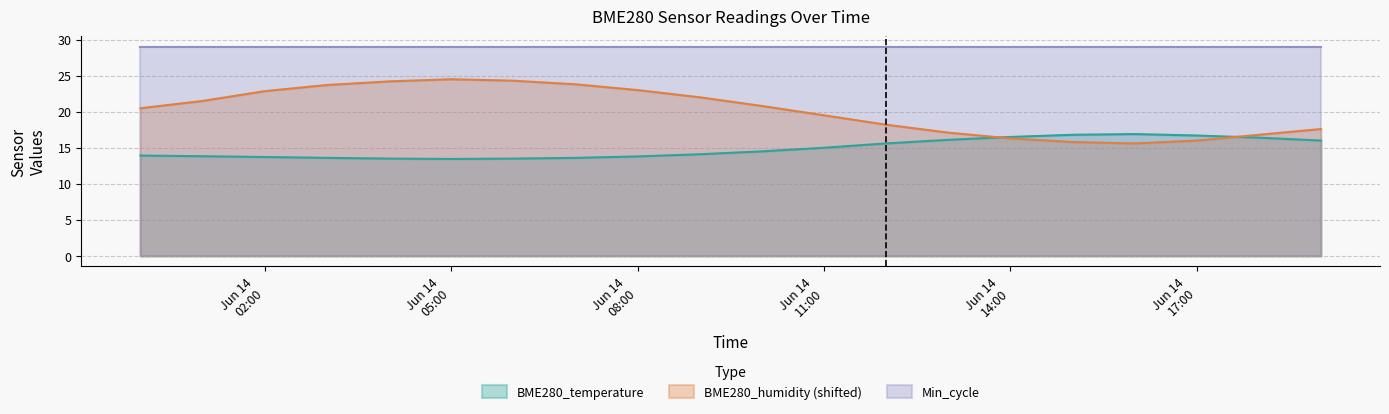

Rank the series by their average value, from highest to lowest.

Min_cycle, BME280_humidity (shifted), BME280_temperature